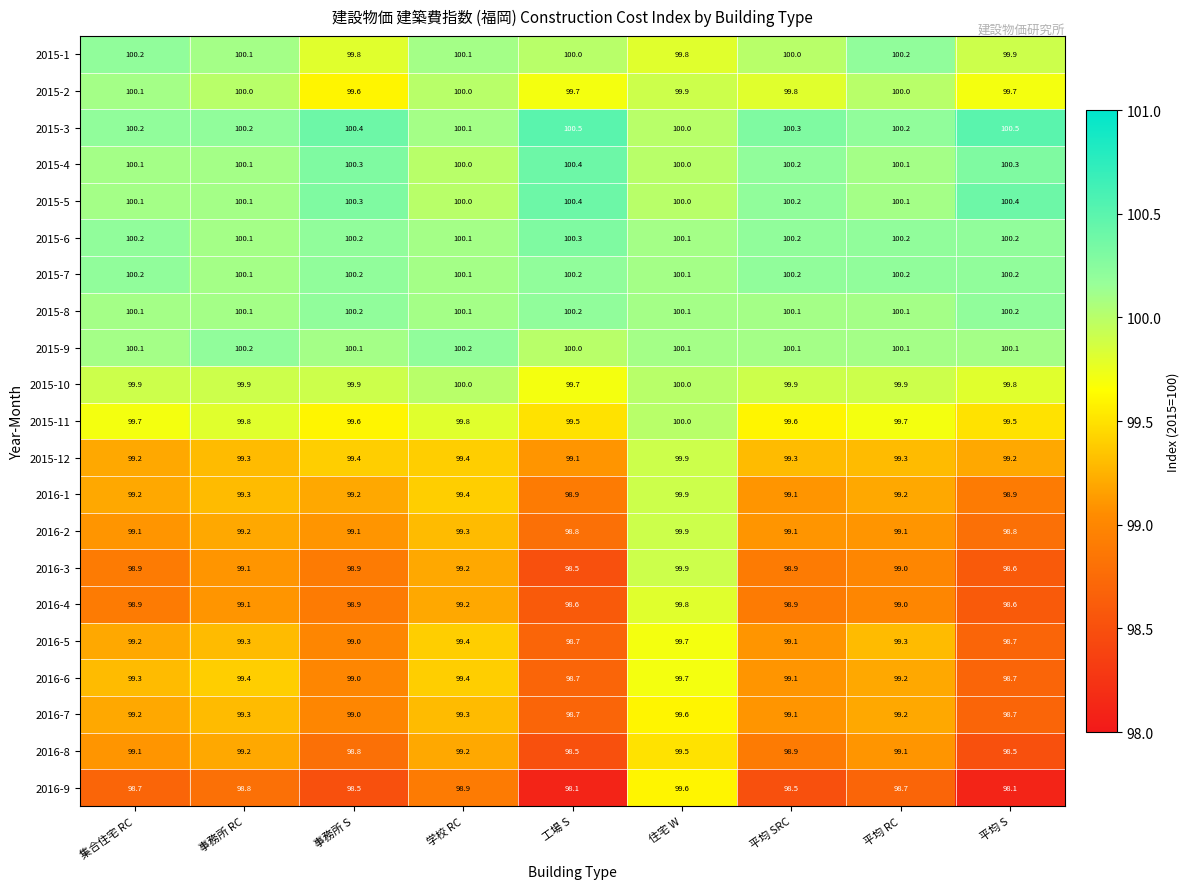

The 2015-3 series shows 100.0 at 住宅 W. True or false?

True